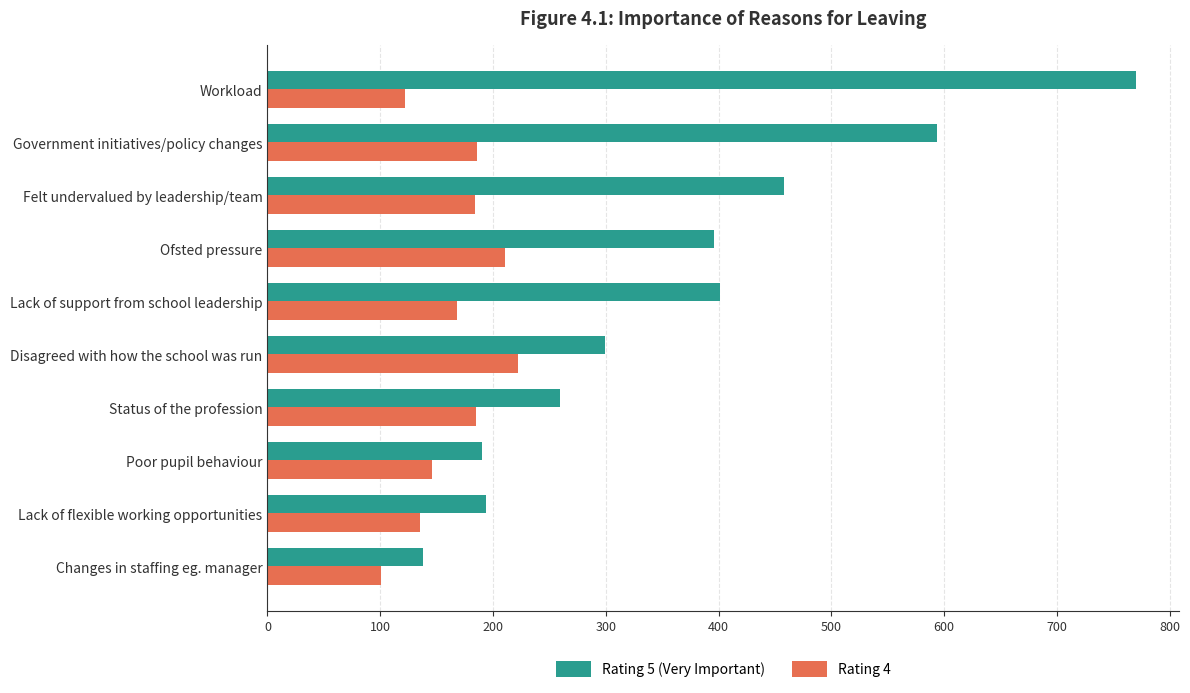

What is the difference between the second highest and second lowest values in the Rating 4 series?

89